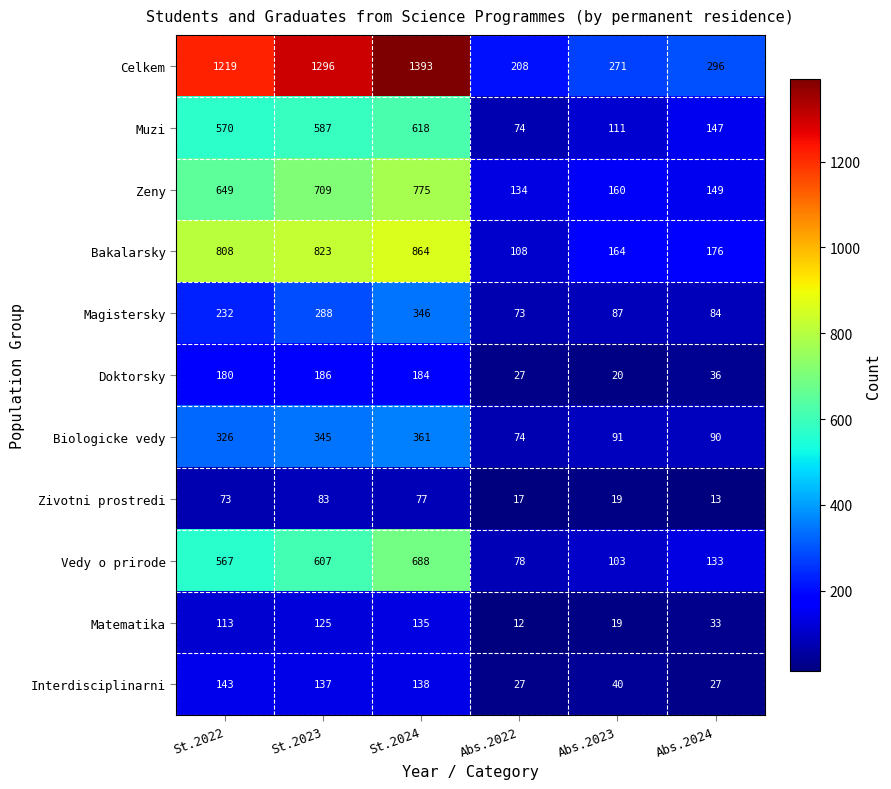

Which category has the highest value in the Doktorsky series?

St.2023